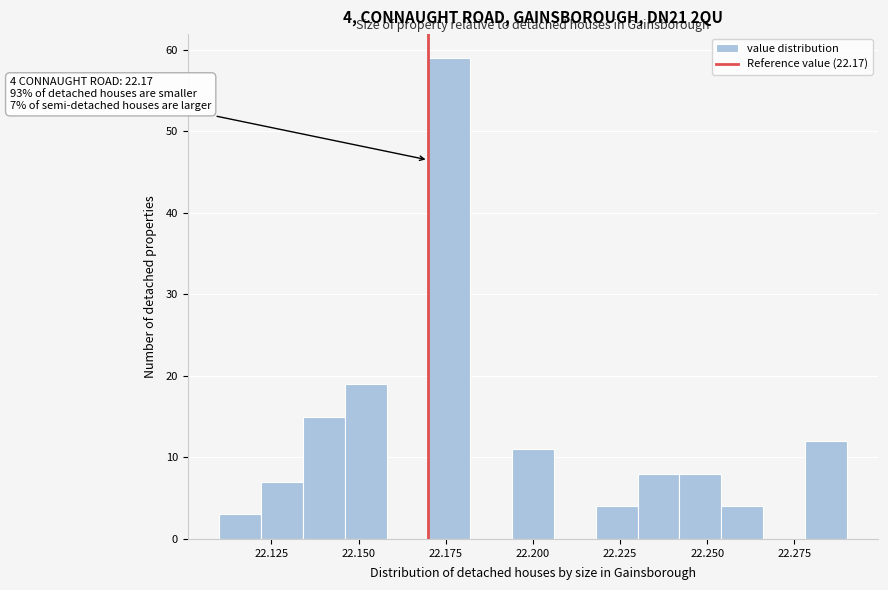

Around what value on the x-axis is the tallest bar? Give the approximate position of its centre, as read against the axis.

22.175